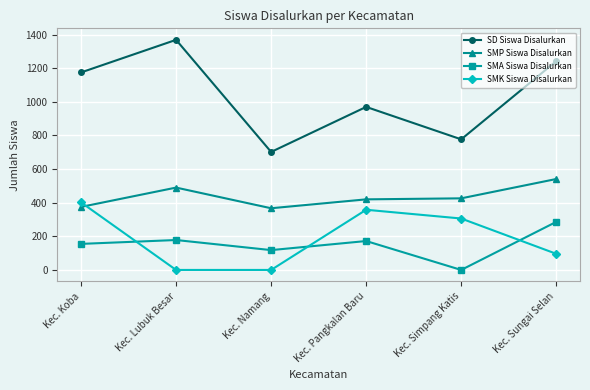

Where do SMK Siswa Disalurkan and SMA Siswa Disalurkan first cross each other?

Kec. Koba and Kec. Lubuk Besar